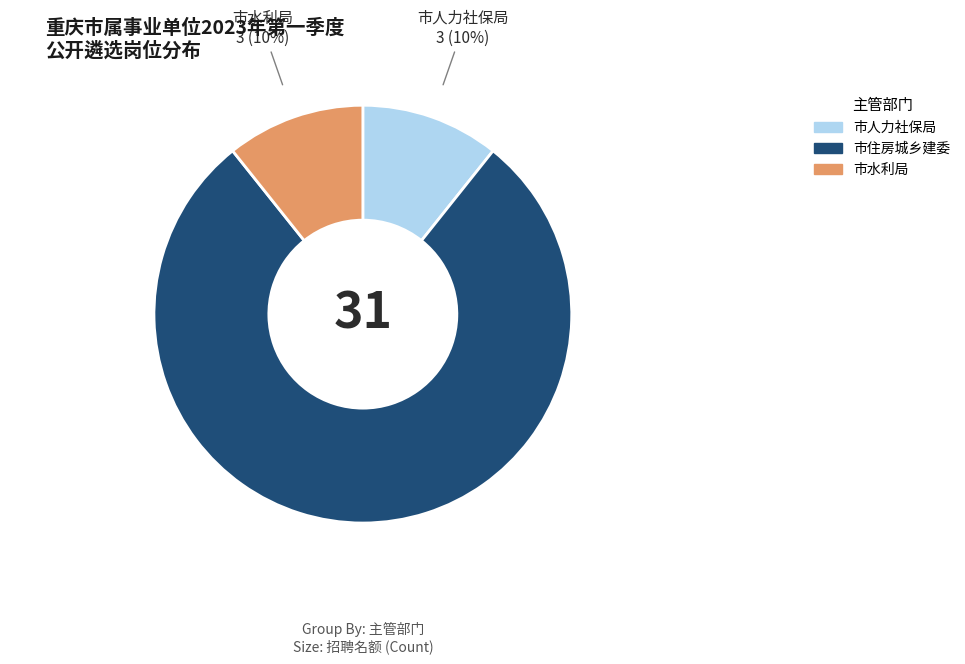

Rank the categories by value from highest to lowest.

市住房城乡建委, 市人力社保局, 市水利局